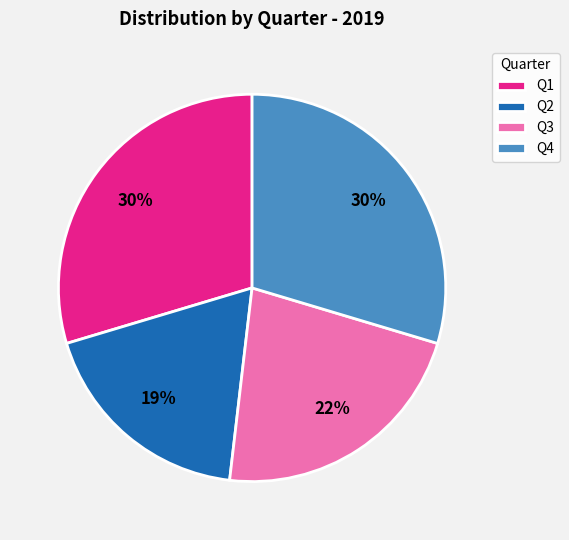

How many segments does this pie chart have?

4